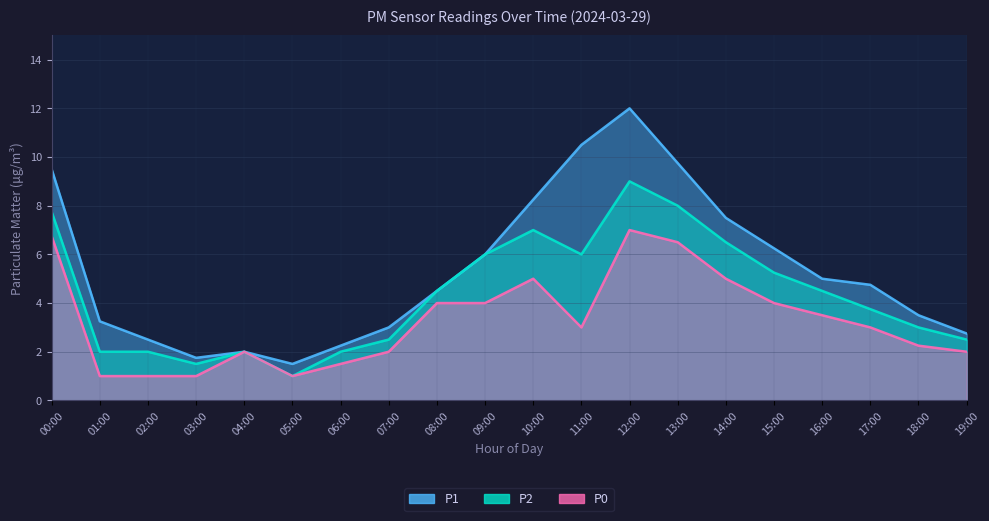

True or false: P2 has a value of 4.5 at 16:00.

True